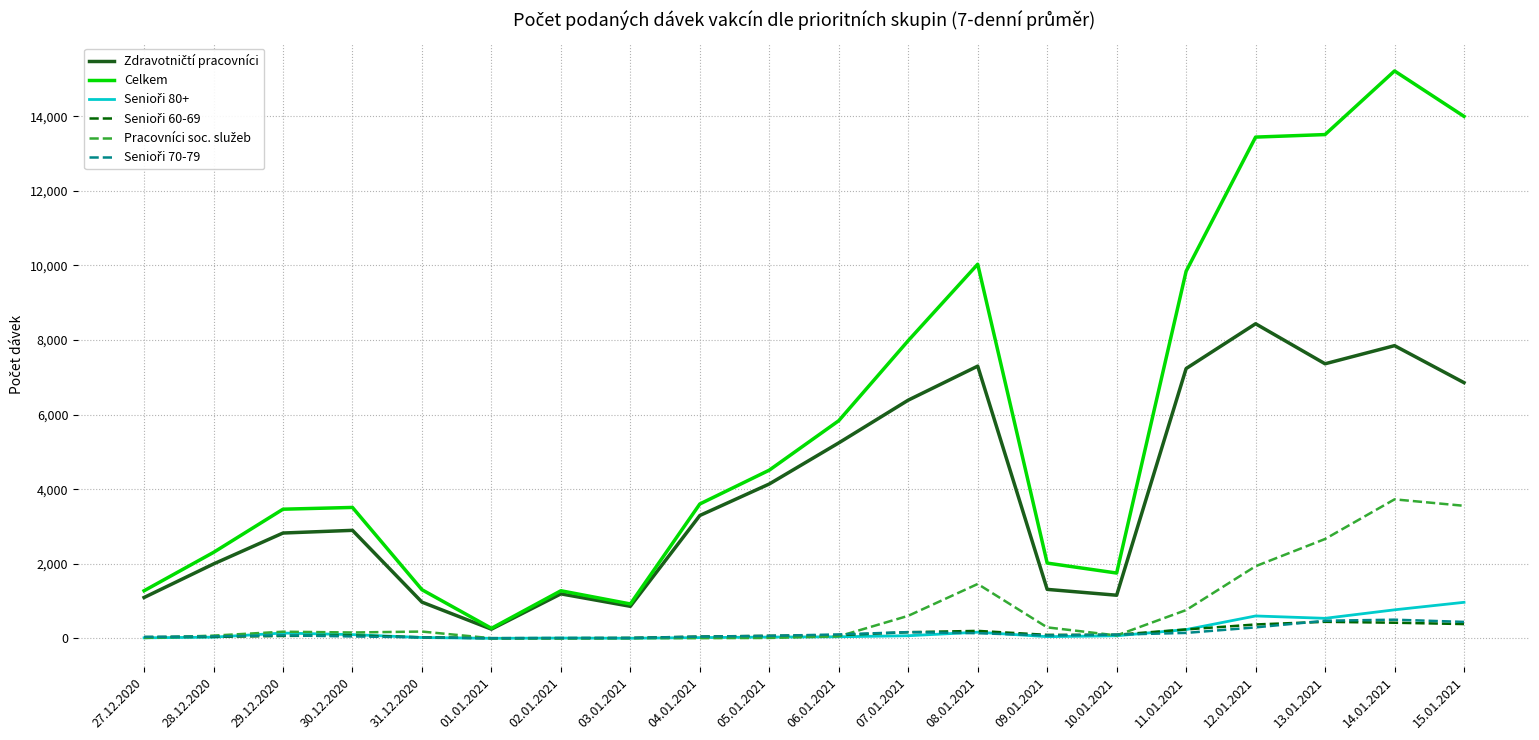

The value of Celkem at 31.12.2020 is 1852. True or false?

False